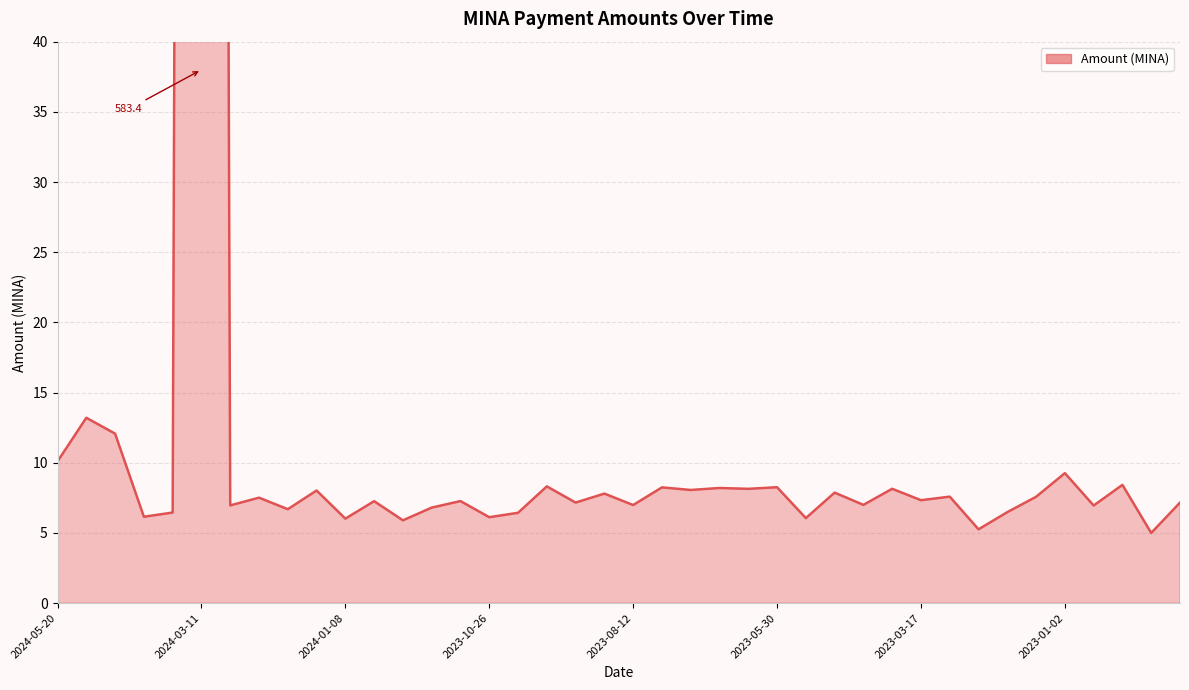

How many values exceed 7?

25